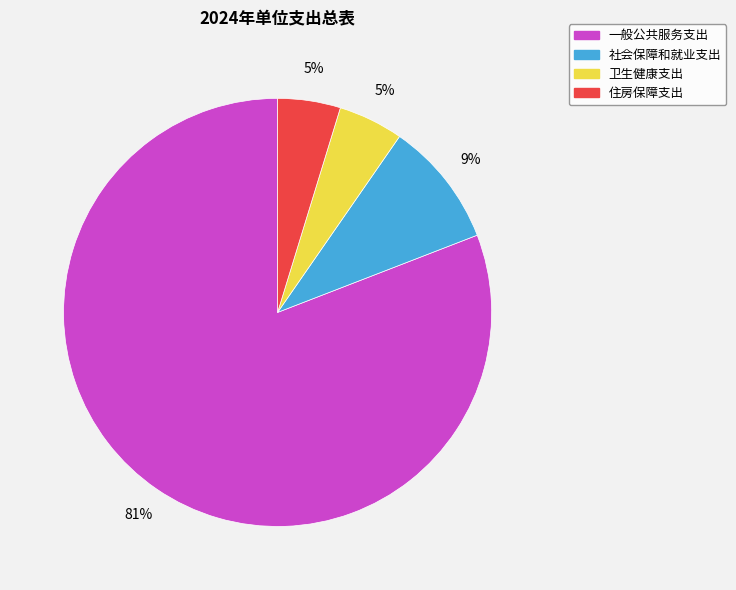

Does 一般公共服务支出 account for over 50% of the chart?

Yes